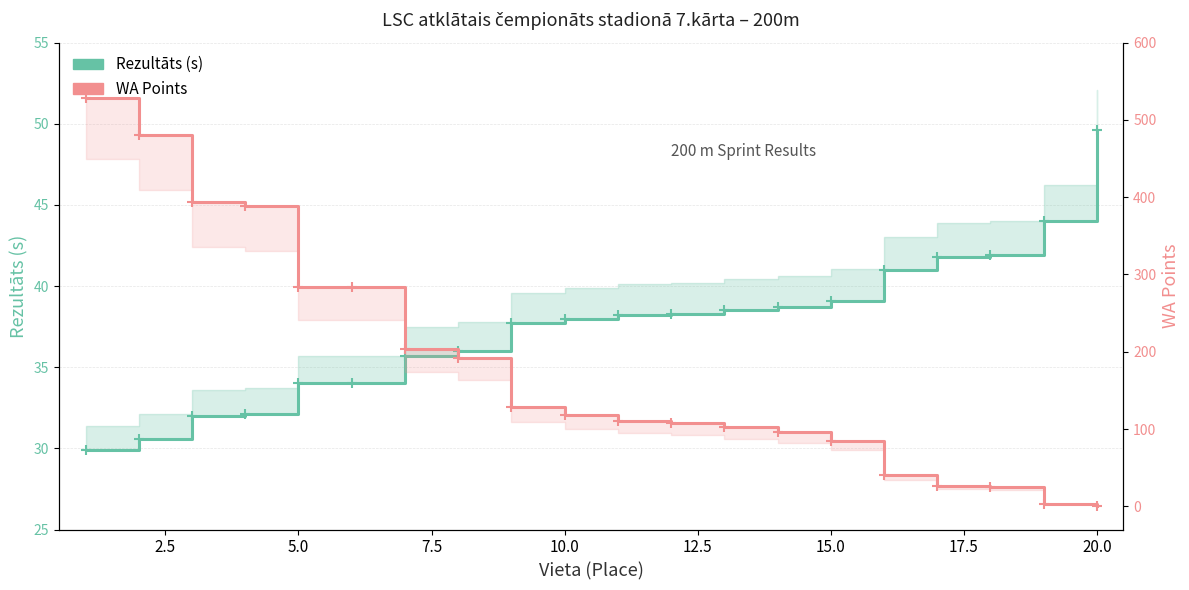

What are all the series names shown in the legend?

Rezultāts (s), WA Points